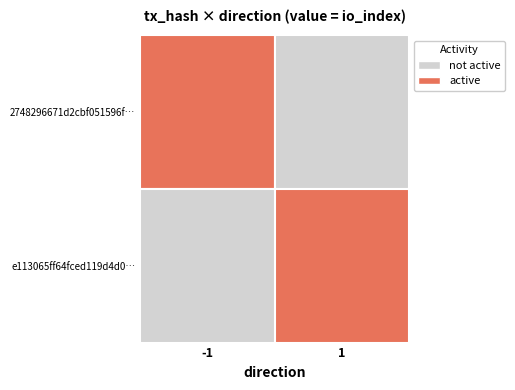

Reading right to left, what are all the values shown in this chart?

2748296671d2cbf051596f5896ddfa6db60f187: 4	-1
e113065ff64fced119d4d00473dda9c8b52e58e: 1	1